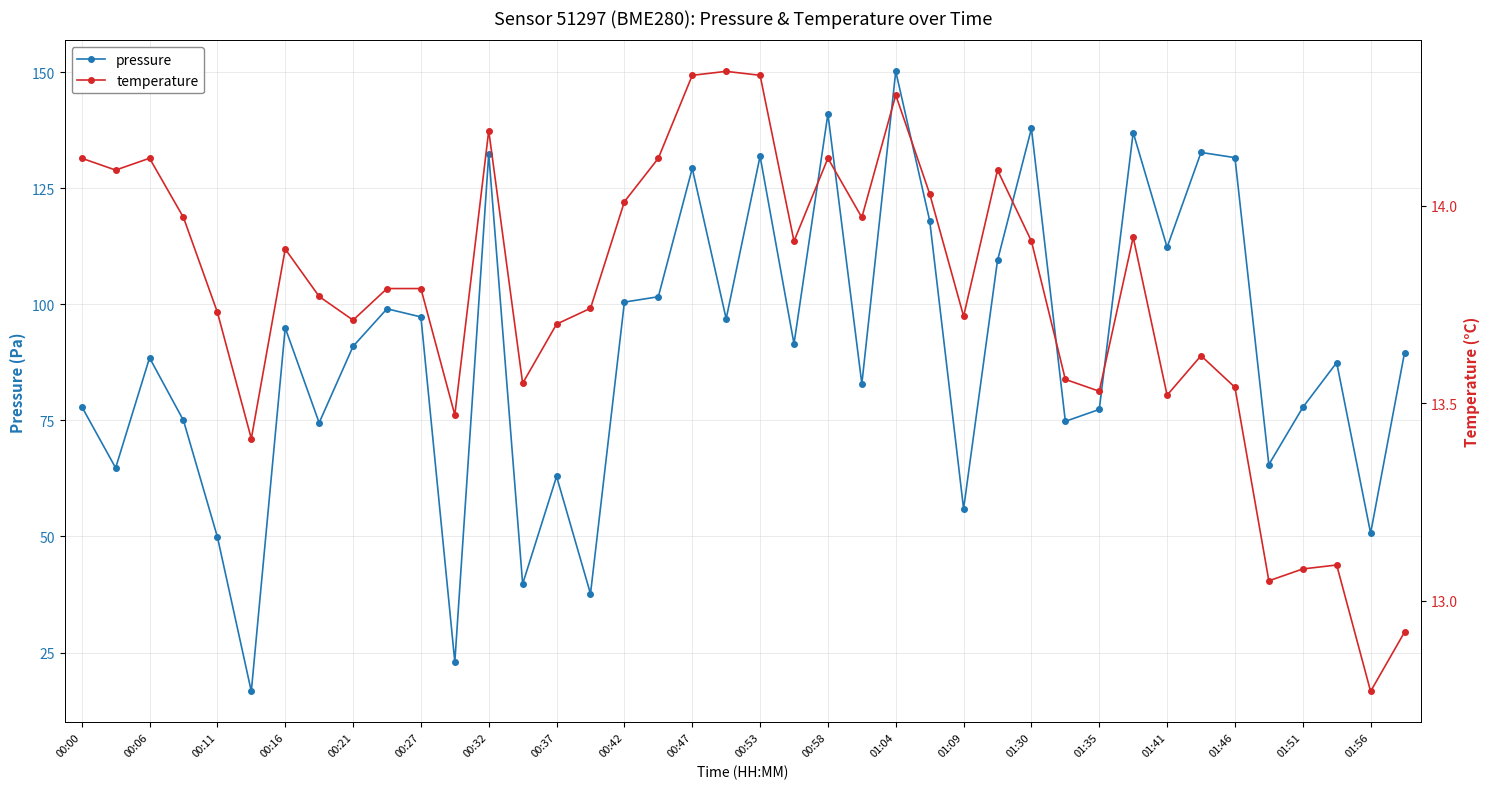

At which category does pressure reach its first local peak?

00:06